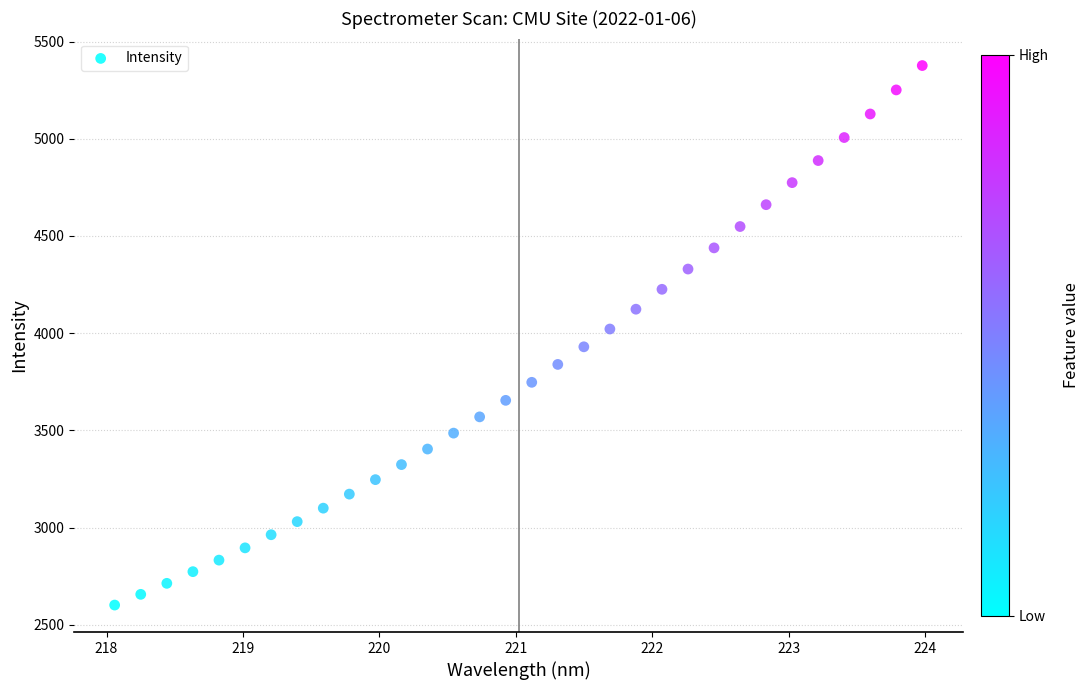

What is the range of Y values (max minus min)?

2774.5